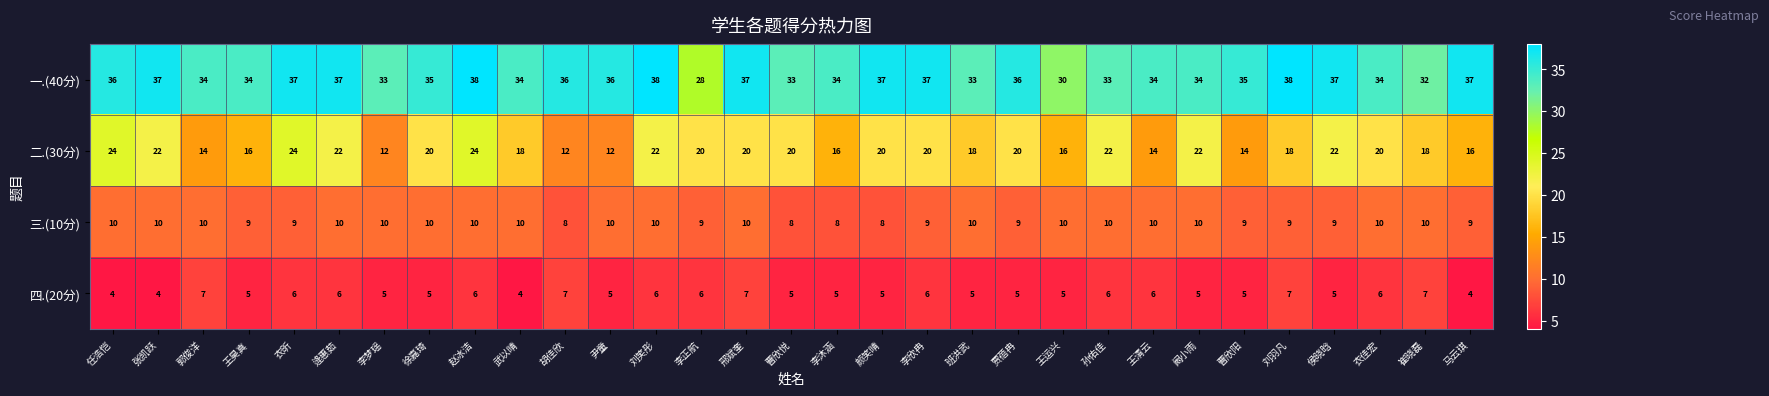

What is the maximum value shown in the chart?

38